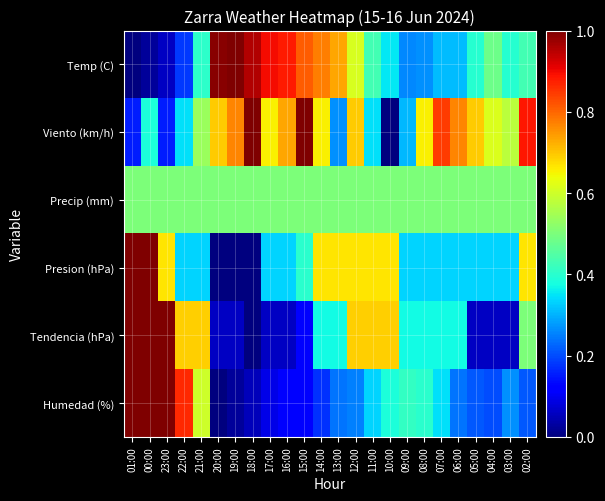

Reading left to right, extract all data points from this chart.

Temp (C): 01:00=0.0	00:00=0.0	23:00=0.1	22:00=0.2	21:00=0.4	20:00=1.0	19:00=1.0	18:00=1.0	17:00=0.9	16:00=0.9	15:00=0.8	14:00=0.8	13:00=0.7	12:00=0.6	11:00=0.4	10:00=0.4	09:00=0.3	08:00=0.3	07:00=0.3	06:00=0.3	05:00=0.4	04:00=0.5	03:00=0.4	02:00=0.4
Viento (km/h): 01:00=0.2	00:00=0.4	23:00=0.2	22:00=0.3	21:00=0.5	20:00=0.7	19:00=0.8	18:00=1.0	17:00=0.7	16:00=0.7	15:00=1.0	14:00=0.7	13:00=0.3	12:00=0.7	11:00=0.3	10:00=0.0	09:00=0.3	08:00=0.7	07:00=0.8	06:00=0.8	05:00=0.7	04:00=0.6	03:00=0.6	02:00=0.9
Precip (mm): 01:00=0.5	00:00=0.5	23:00=0.5	22:00=0.5	21:00=0.5	20:00=0.5	19:00=0.5	18:00=0.5	17:00=0.5	16:00=0.5	15:00=0.5	14:00=0.5	13:00=0.5	12:00=0.5	11:00=0.5	10:00=0.5	09:00=0.5	08:00=0.5	07:00=0.5	06:00=0.5	05:00=0.5	04:00=0.5	03:00=0.5	02:00=0.5
Presion (hPa): 01:00=1.0	00:00=1.0	23:00=0.7	22:00=0.3	21:00=0.3	20:00=0.0	19:00=0.0	18:00=0.0	17:00=0.3	16:00=0.3	15:00=0.4	14:00=0.7	13:00=0.7	12:00=0.7	11:00=0.7	10:00=0.7	09:00=0.3	08:00=0.3	07:00=0.3	06:00=0.3	05:00=0.3	04:00=0.3	03:00=0.3	02:00=0.7
Tendencia (hPa): 01:00=1.0	00:00=1.0	23:00=1.0	22:00=0.7	21:00=0.7	20:00=0.1	19:00=0.1	18:00=0.0	17:00=0.1	16:00=0.1	15:00=0.1	14:00=0.4	13:00=0.4	12:00=0.7	11:00=0.7	10:00=0.7	09:00=0.4	08:00=0.4	07:00=0.4	06:00=0.4	05:00=0.1	04:00=0.1	03:00=0.1	02:00=0.5
Humedad (%): 01:00=1.0	00:00=1.0	23:00=1.0	22:00=0.9	21:00=0.6	20:00=0.0	19:00=0.0	18:00=0.1	17:00=0.1	16:00=0.1	15:00=0.1	14:00=0.2	13:00=0.2	12:00=0.3	11:00=0.3	10:00=0.4	09:00=0.4	08:00=0.4	07:00=0.3	06:00=0.2	05:00=0.2	04:00=0.2	03:00=0.3	02:00=0.2